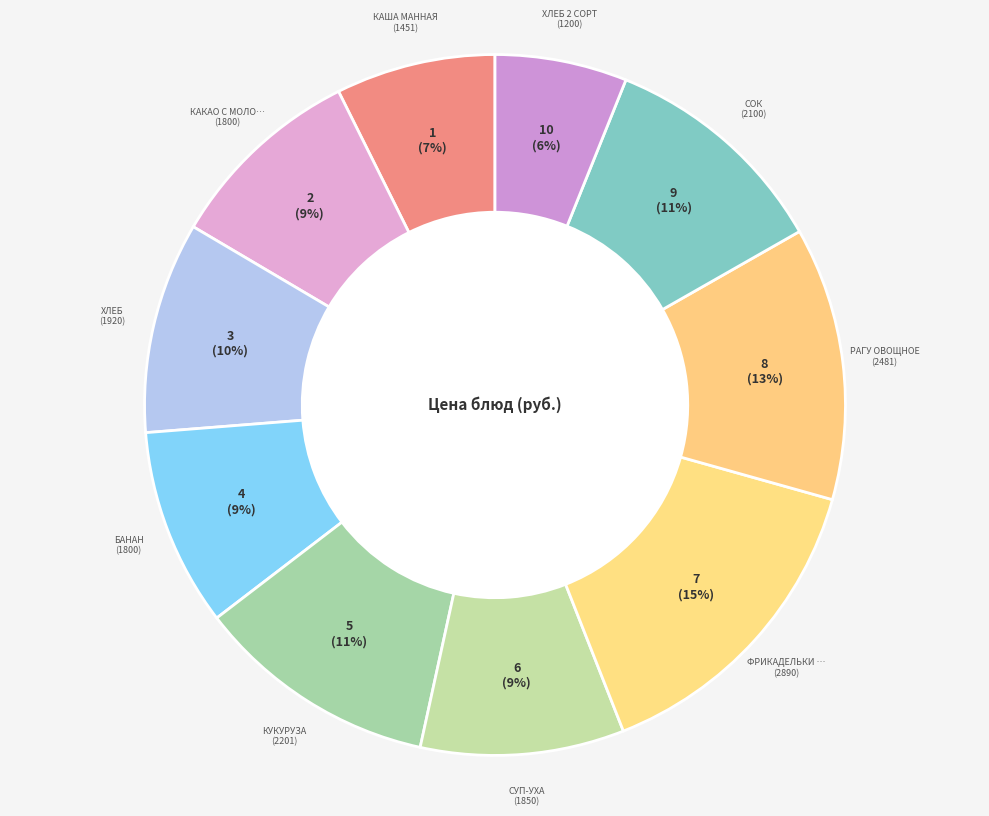

How many segments does this pie chart have?

10